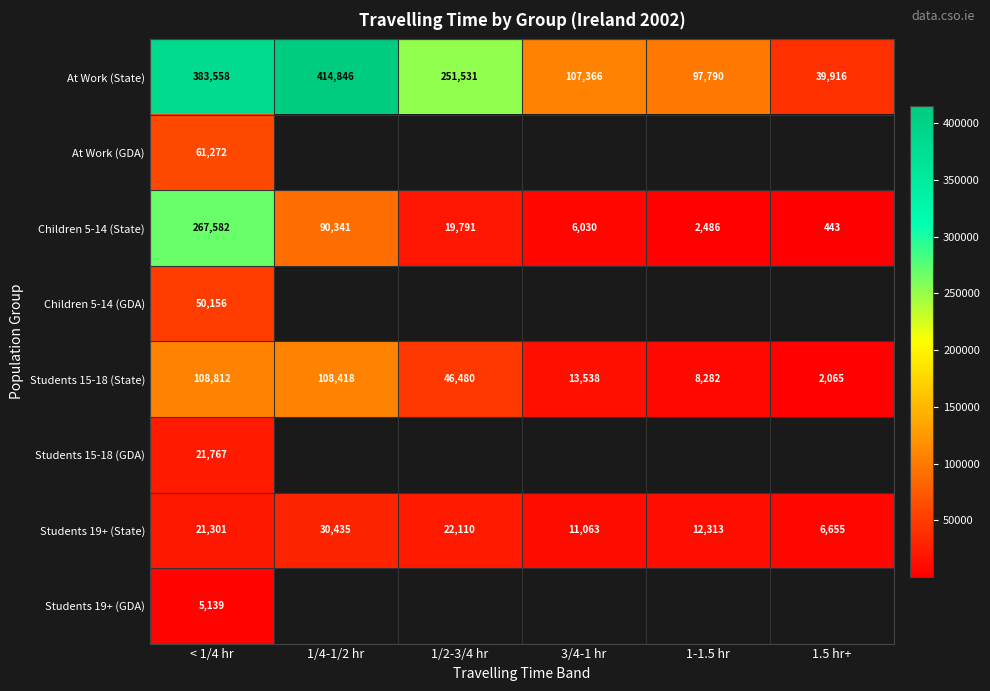

What is the highest value of the Students 15-18 (State) series?

108812